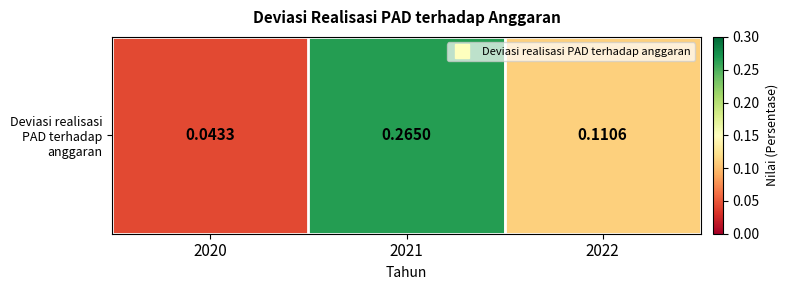

How many values are between 0 and 1?

3